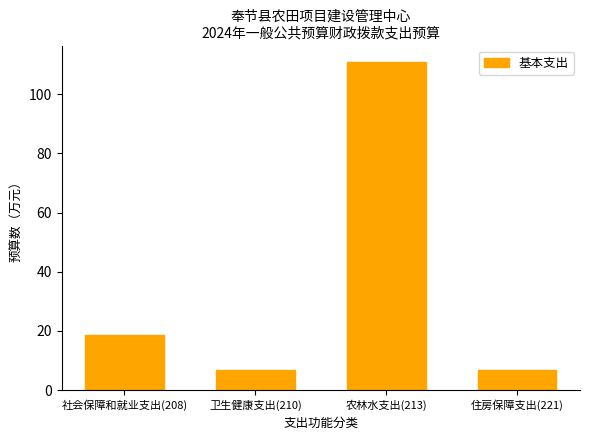

The chart shows a value of 9.4 at 社会保障和就业支出(208). True or false?

False